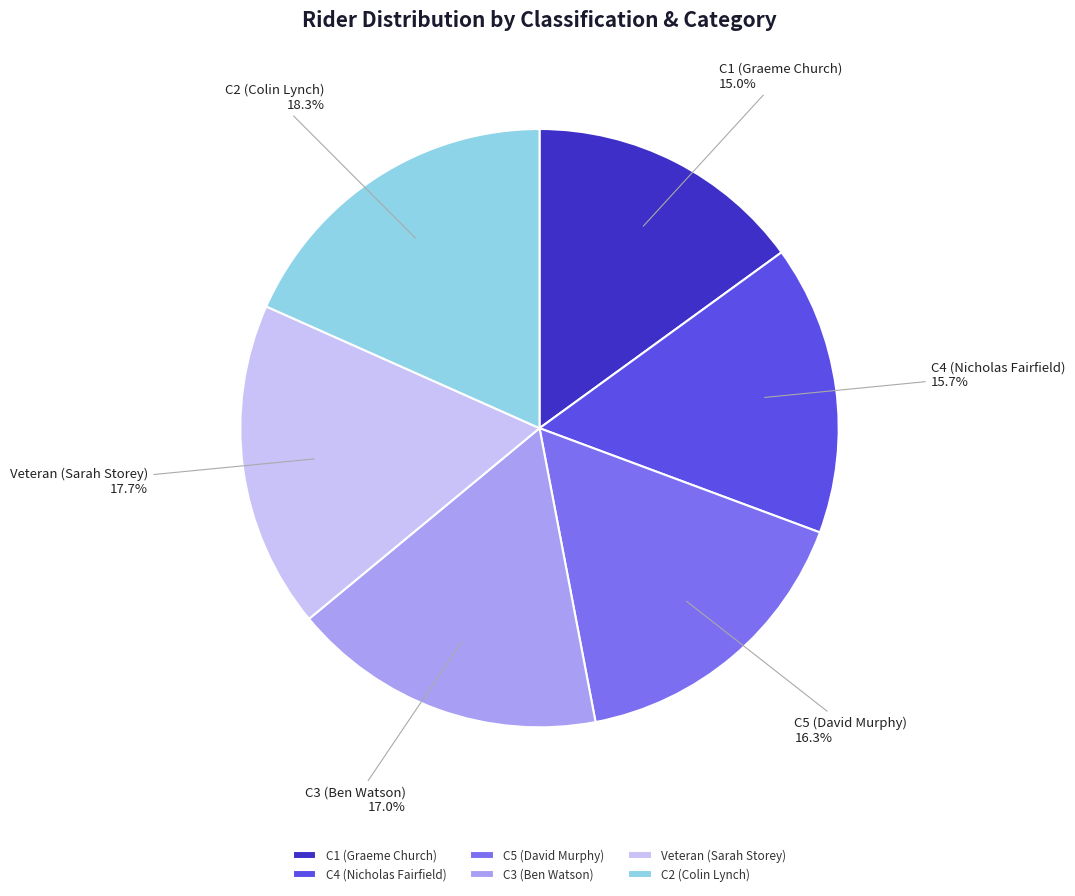

To the nearest percent, what is the combined percentage of C2 (Colin Lynch) and C5 (David Murphy)?

35%